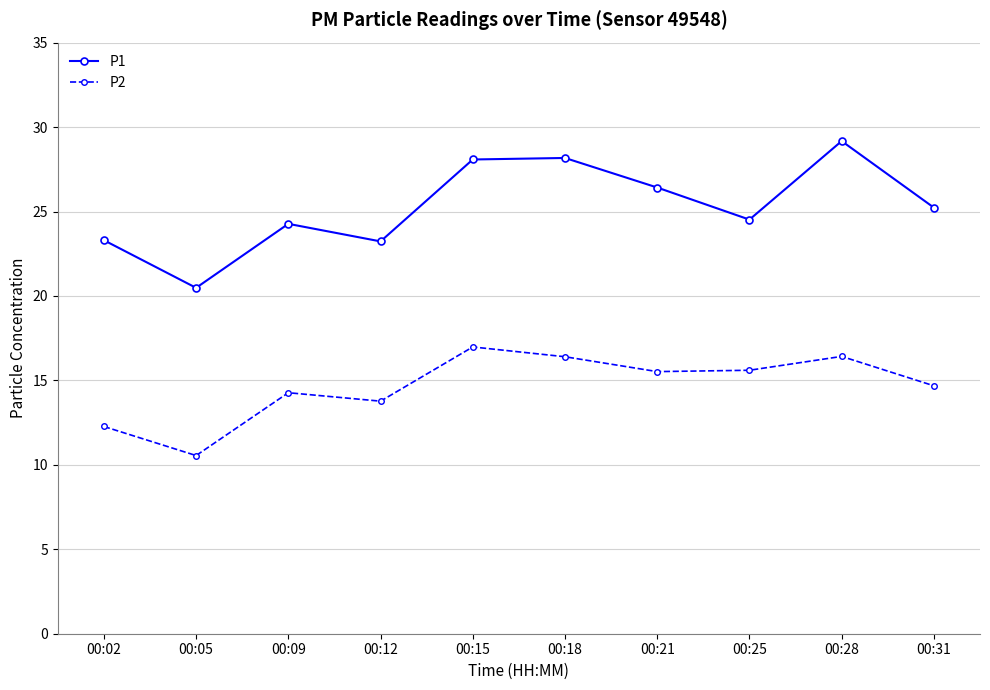

True or false: P2 has a value of 17.5 at 00:05.

False